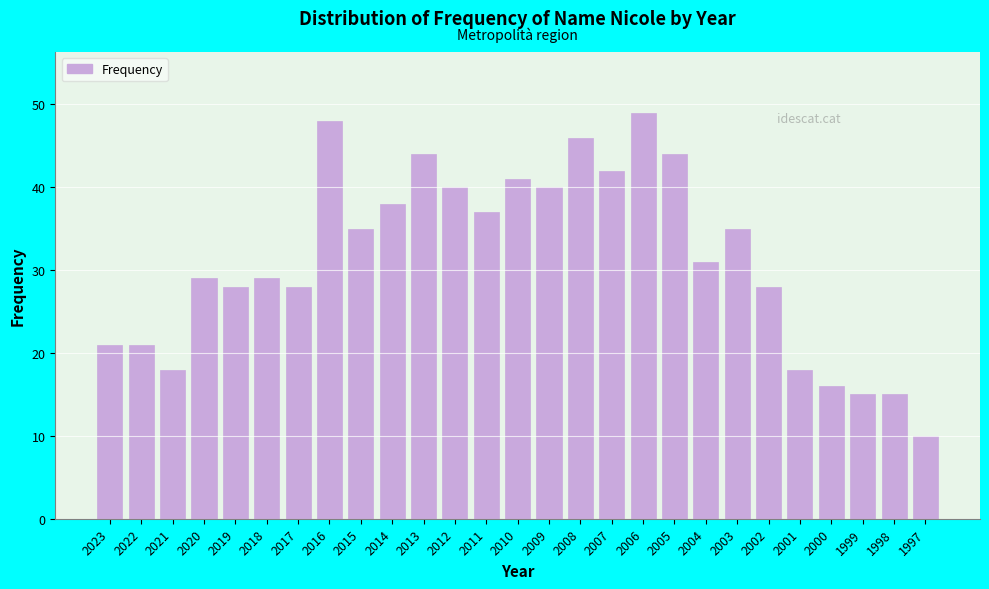

Reading left to right, list all the values displayed in this chart.

2023=21	2022=21	2021=18	2020=29	2019=28	2018=29	2017=28	2016=48	2015=35	2014=38	2013=44	2012=40	2011=37	2010=41	2009=40	2008=46	2007=42	2006=49	2005=44	2004=31	2003=35	2002=28	2001=18	2000=16	1999=15	1998=15	1997=10